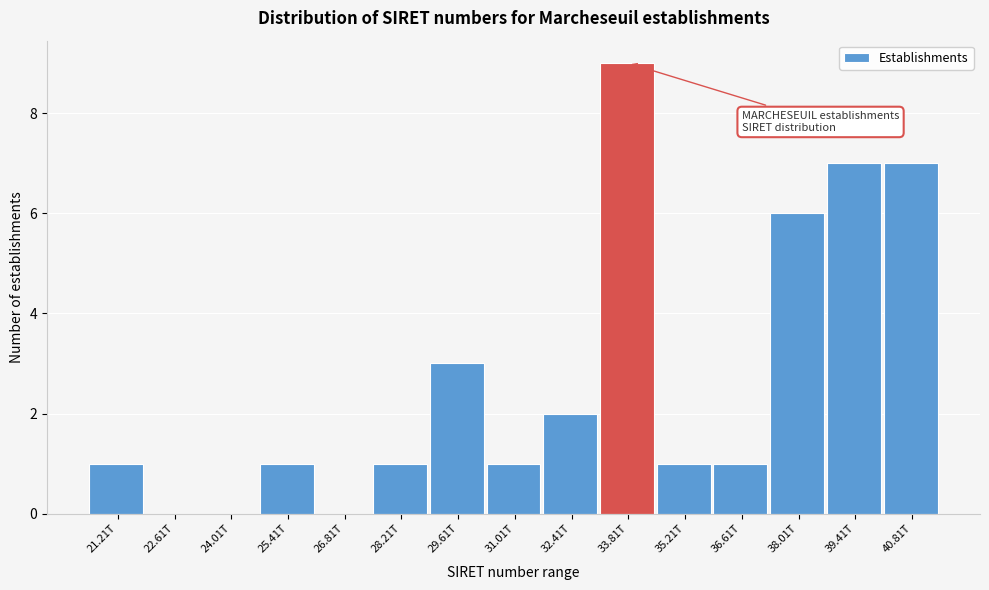

Reading left to right, extract all data points from this chart.

21.21T=1	22.61T=0	24.01T=0	25.41T=1	26.81T=0	28.21T=1	29.61T=3	31.01T=1	32.41T=2	33.81T=9	35.21T=1	36.61T=1	38.01T=6	39.41T=7	40.81T=7